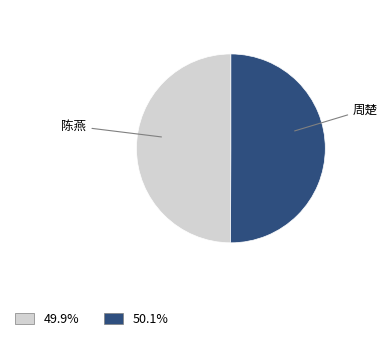

The 周楚 slice represents 43% of the pie. True or false?

False